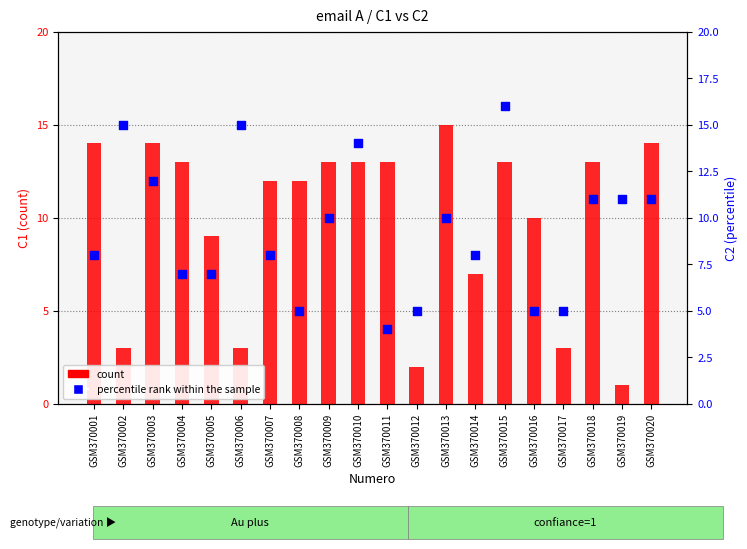

Which series reaches the minimum Y coordinate?

count